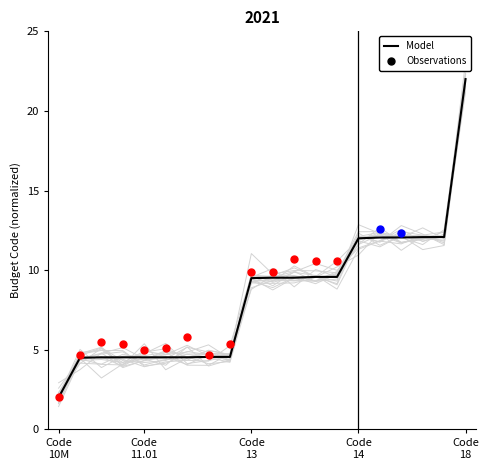

What is the ratio of the value at 17 to the value at 11?

1.3